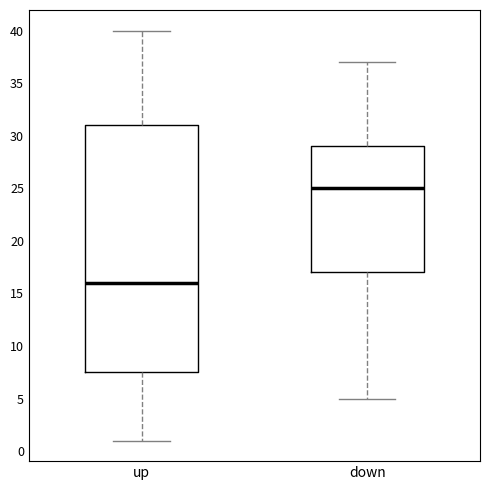

Where does the lower whisker of the box for up end on the y-axis? The values are not printed on the chart, so give them approximately, as read against the axis.

1.0